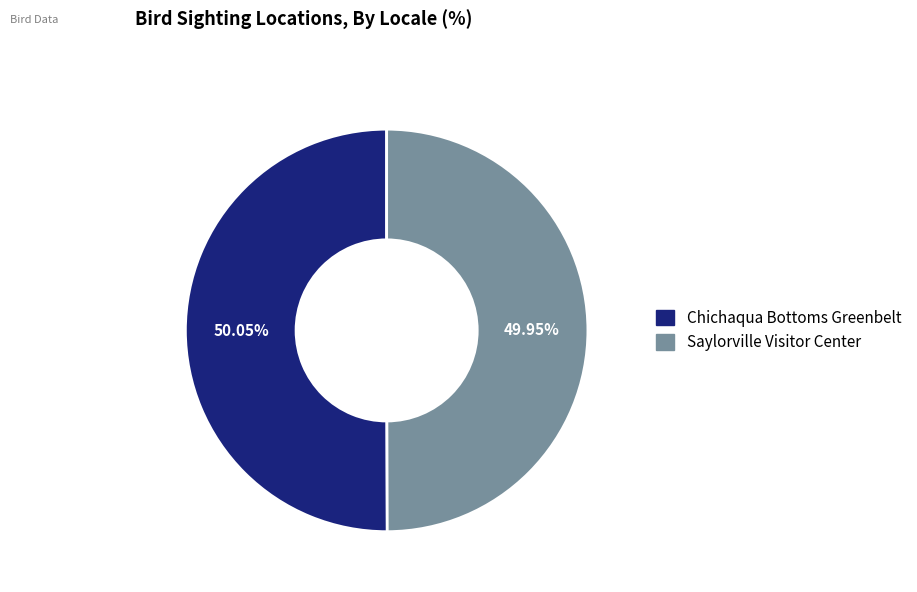

How many slices are in this pie chart?

2